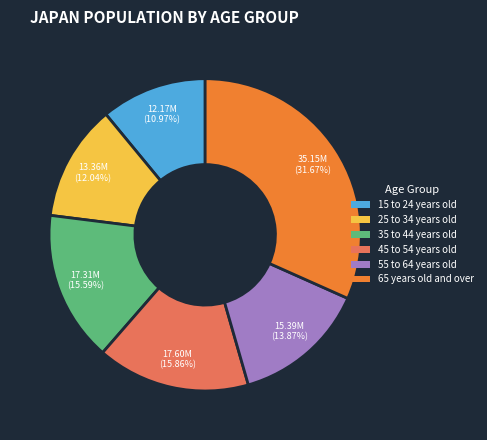

Does 25 to 34 years old represent more than half of the total?

No